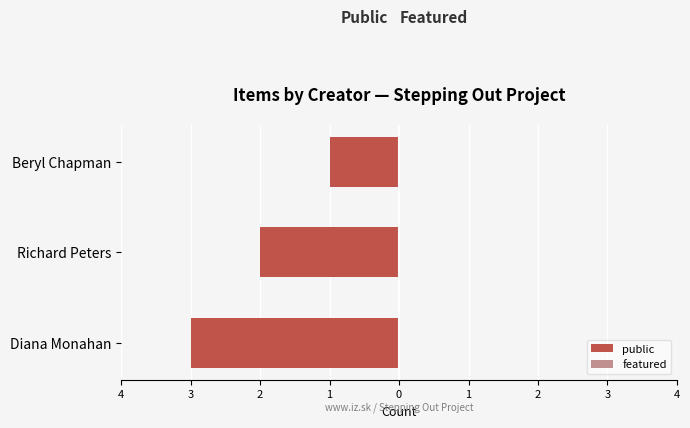

Does the chart contain any negative values?

Yes